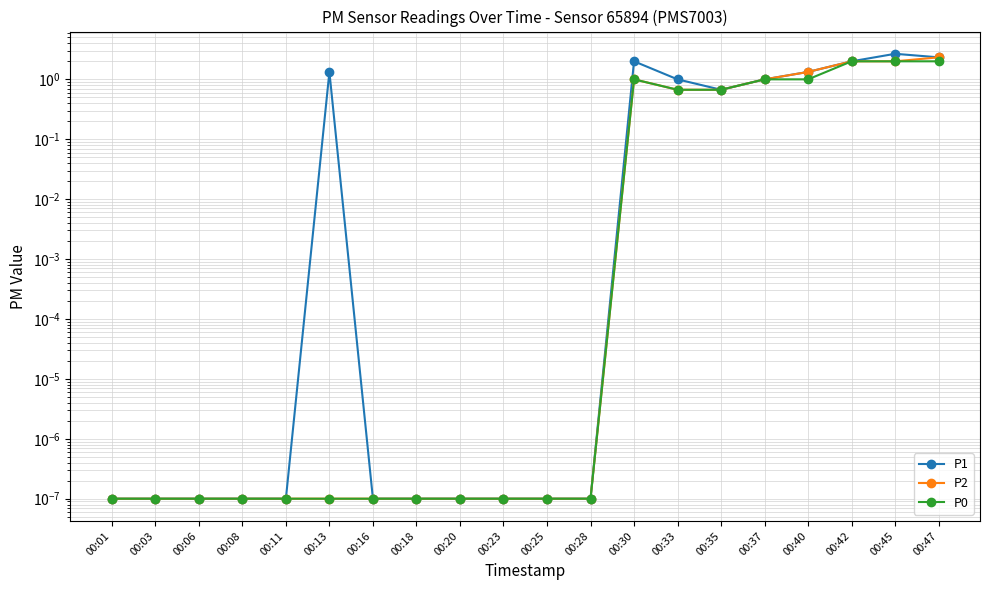

The value of P1 at 00:11 is 0.0. True or false?

False